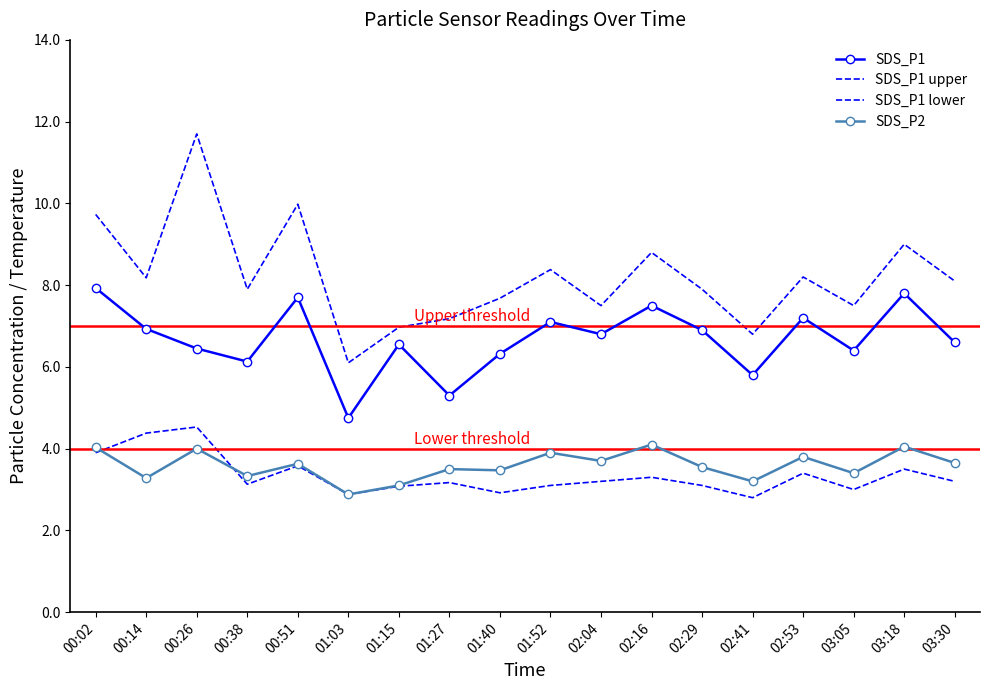

Which series has the widest spread of values?

SDS_P1